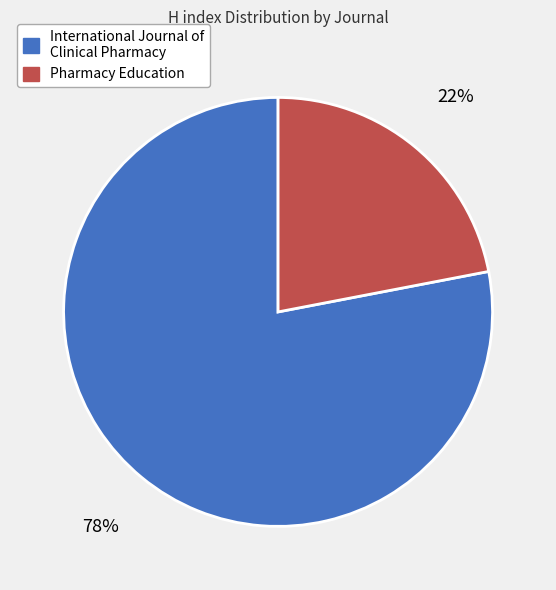

To the nearest percent, what is the difference between the International Journal of Clinical Pharmacy and Pharmacy Education slice percentages?

56%